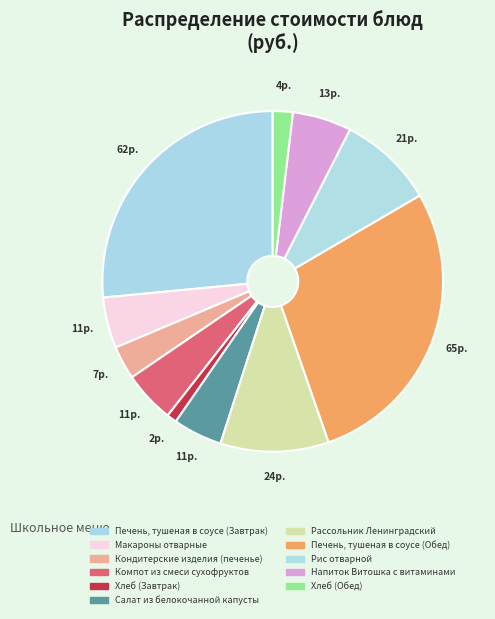

Which slice is the smallest?

Хлеб (Завтрак)